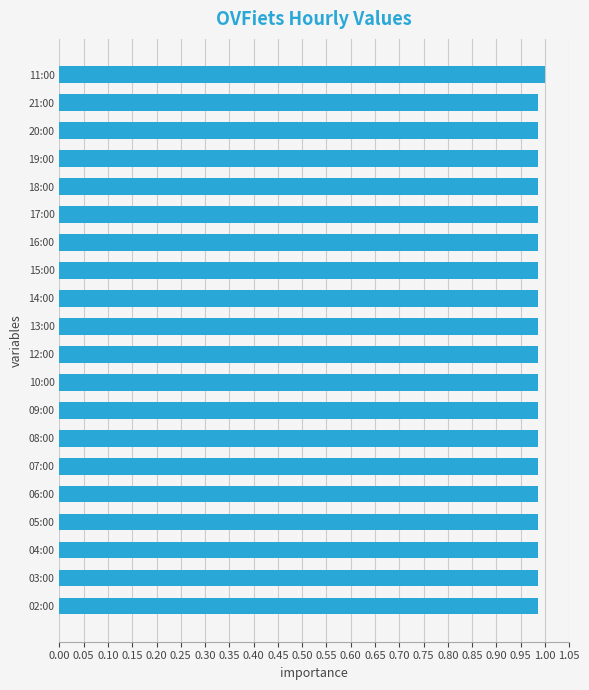

Is it true that the value at 12:00 is 0.7?

False